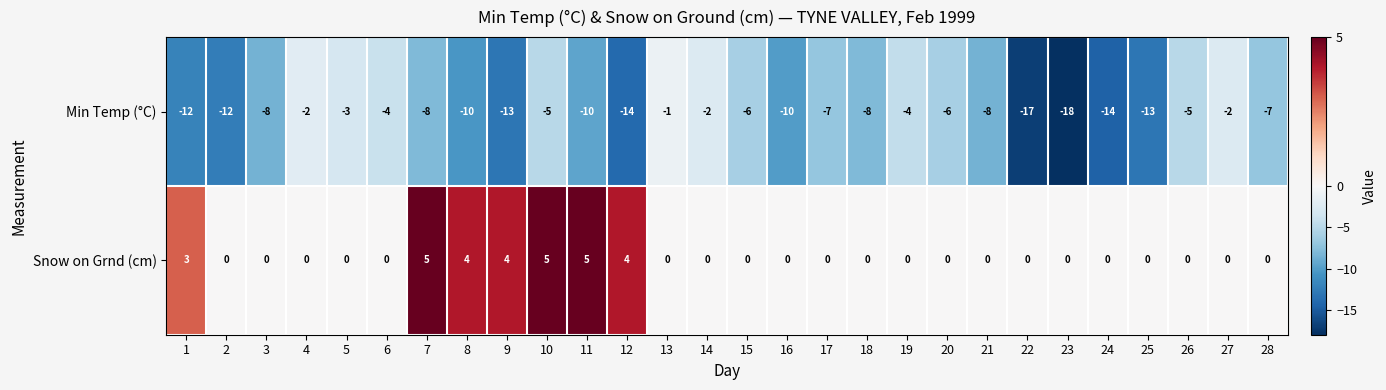

What value does the Min Temp (°C) series have at 3?

-8